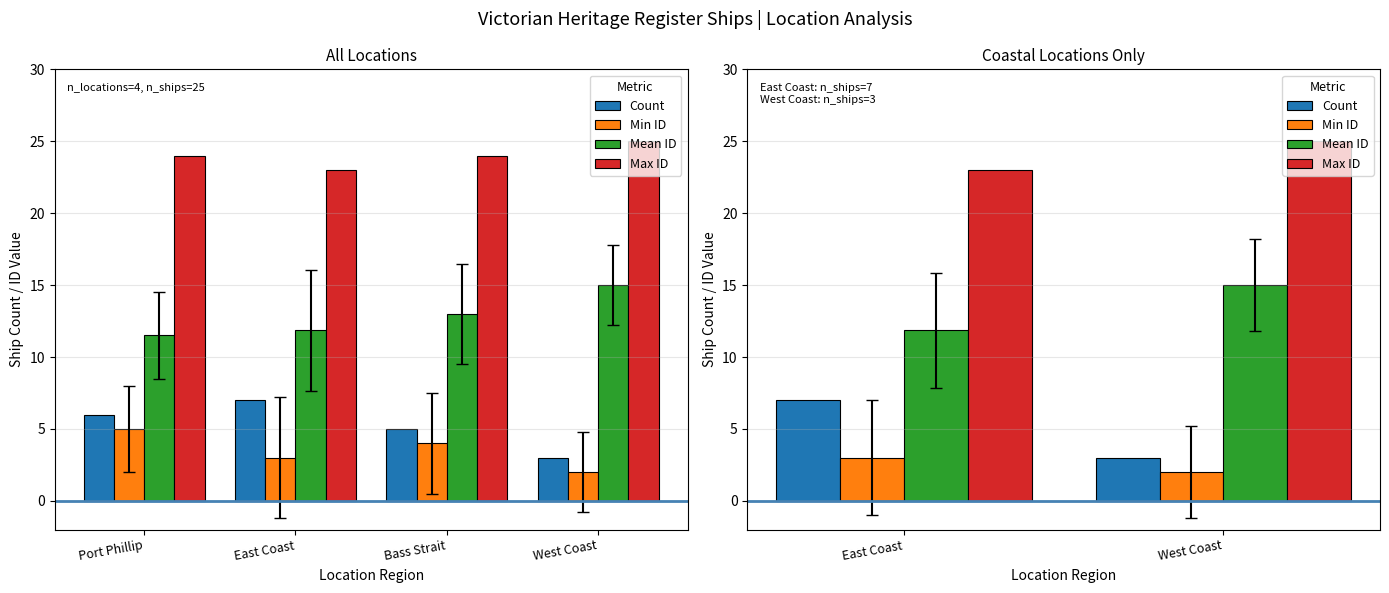

What is the label of the 1st bar from the left?

East Coast